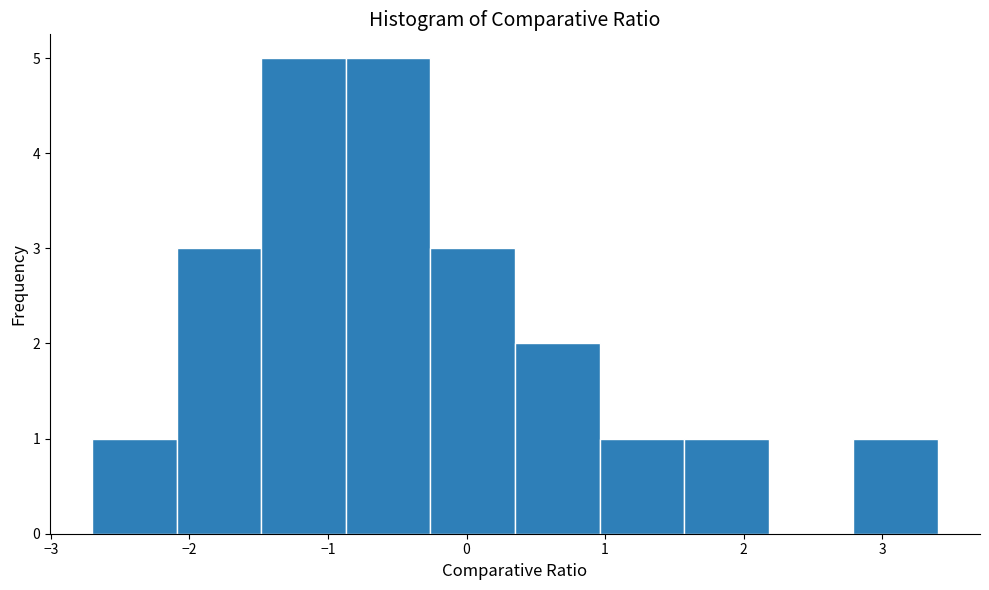

How tall is the bar that spans 0.96 to 1.57 on the x-axis? Neither the bar edges nor the heights are printed on the chart, so give them approximately, as read against the axes.

1